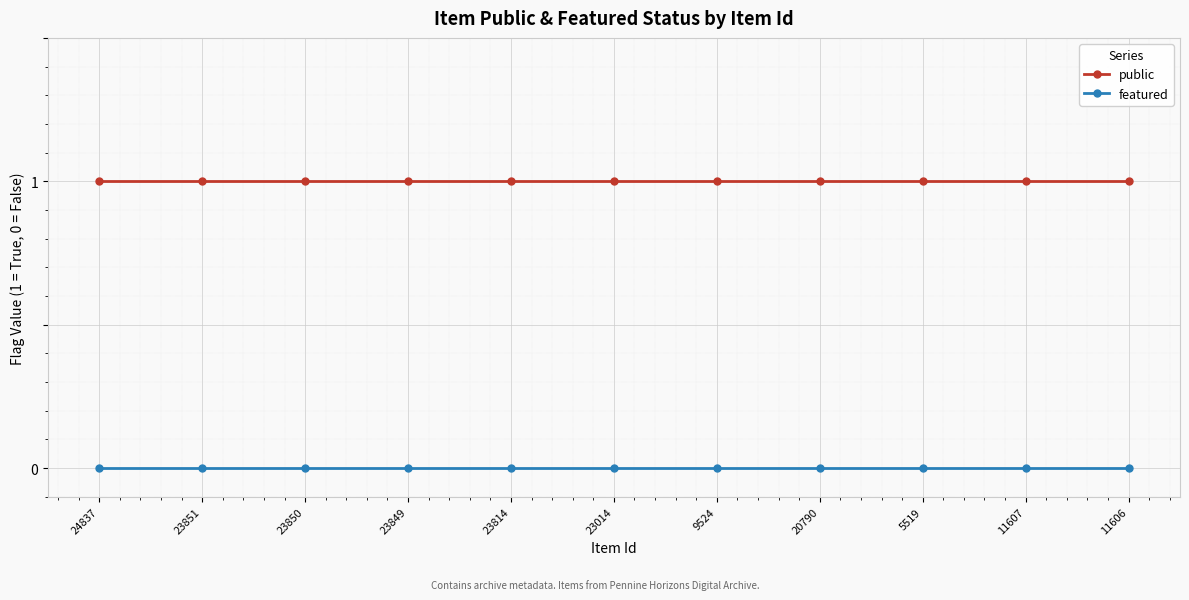

True or false: public and featured cross at least once.

False